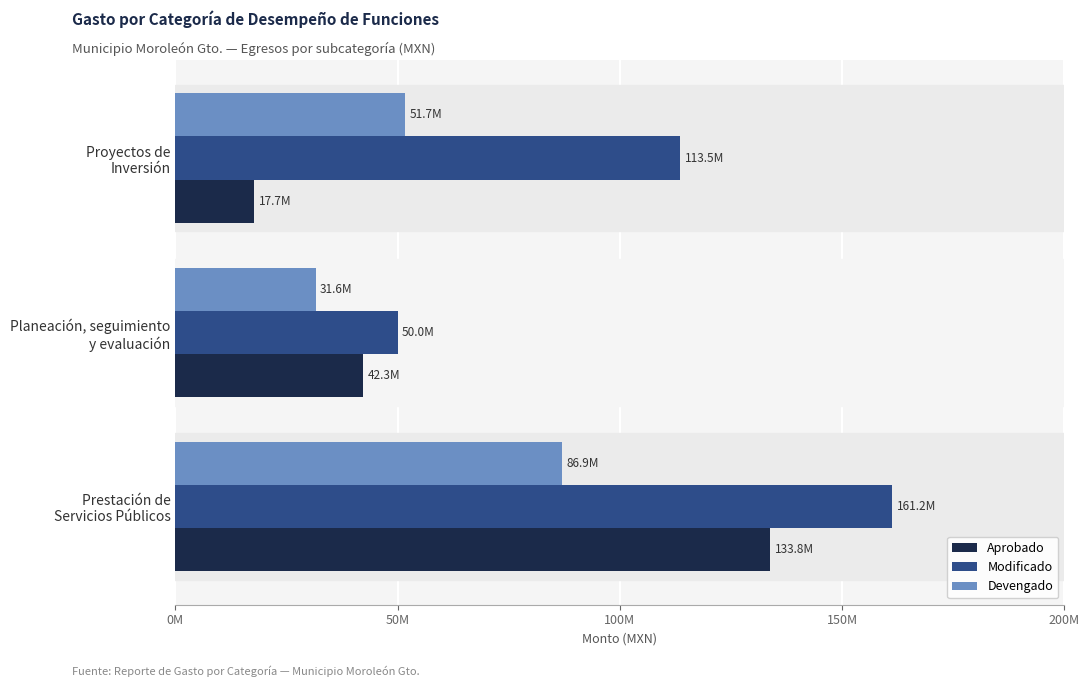

What is the average value of the Aprobado series?

64638258.8